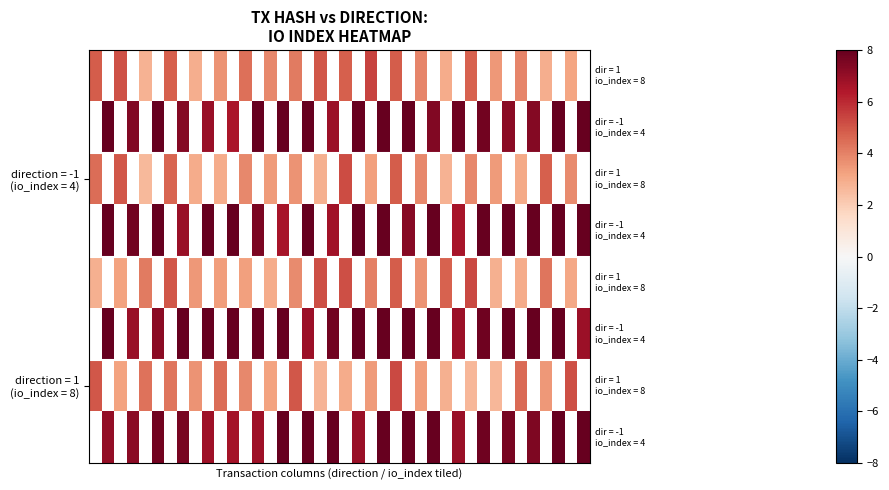

Which category has the lowest value across all series?

4